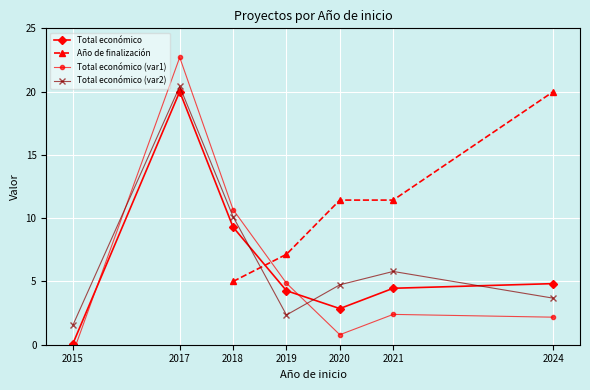

In Total económico (var1), how many points are lower than both neighbors (excluding endpoints)?

1